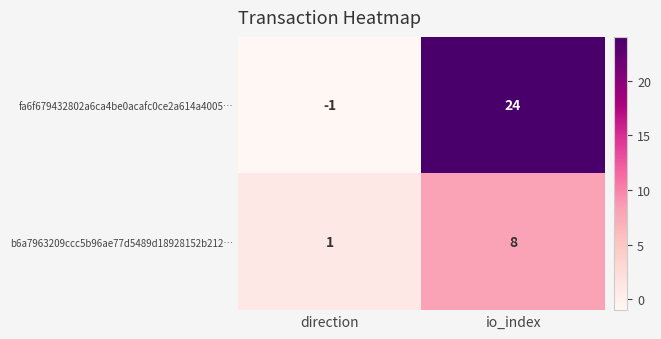

Rank the series by their average value, from lowest to highest.

b6a7963209ccc5b96ae77d5489d18928152b212…, fa6f679432802a6ca4be0acafc0ce2a614a4005…